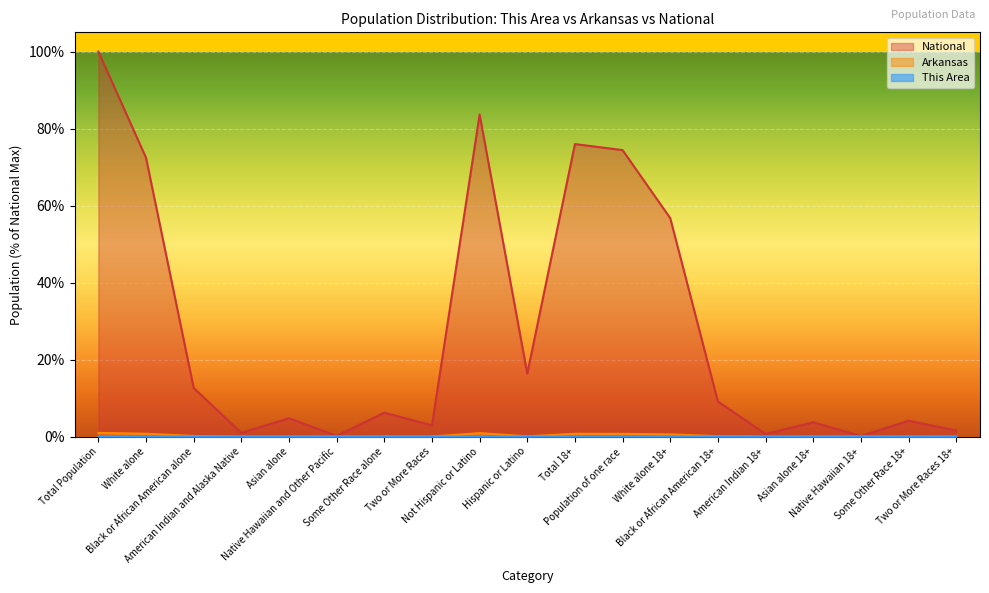

The value of National at Asian alone is 2.8. True or false?

False